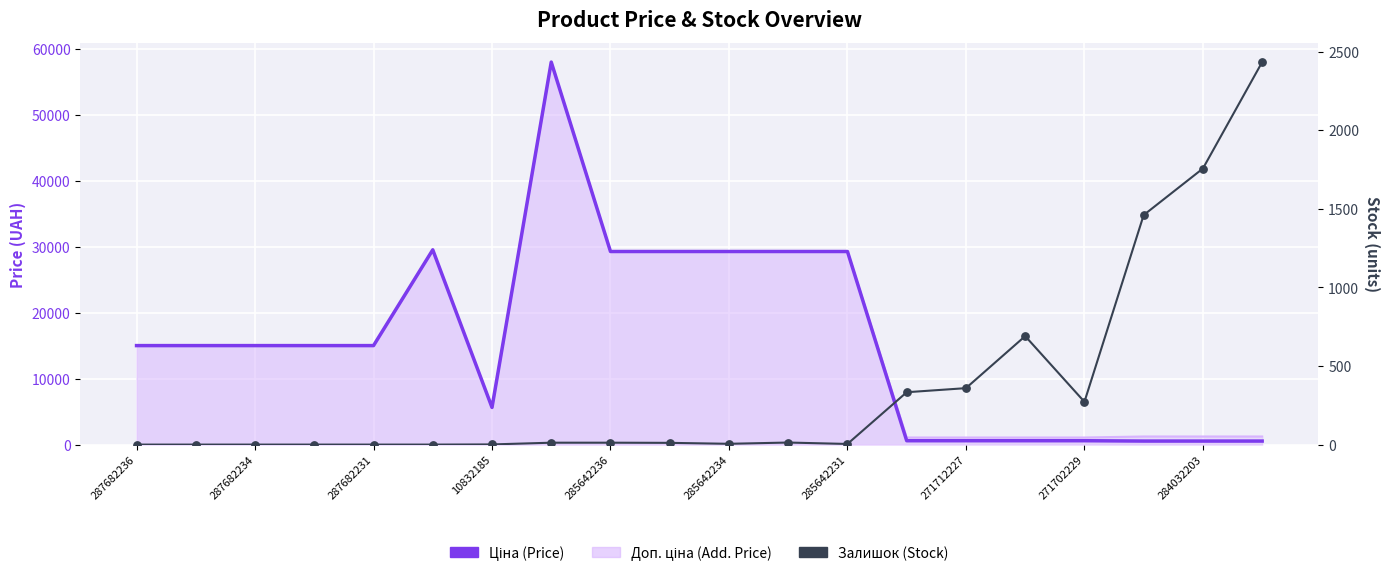

Which series has the largest total across all categories?

Ціна (Price)